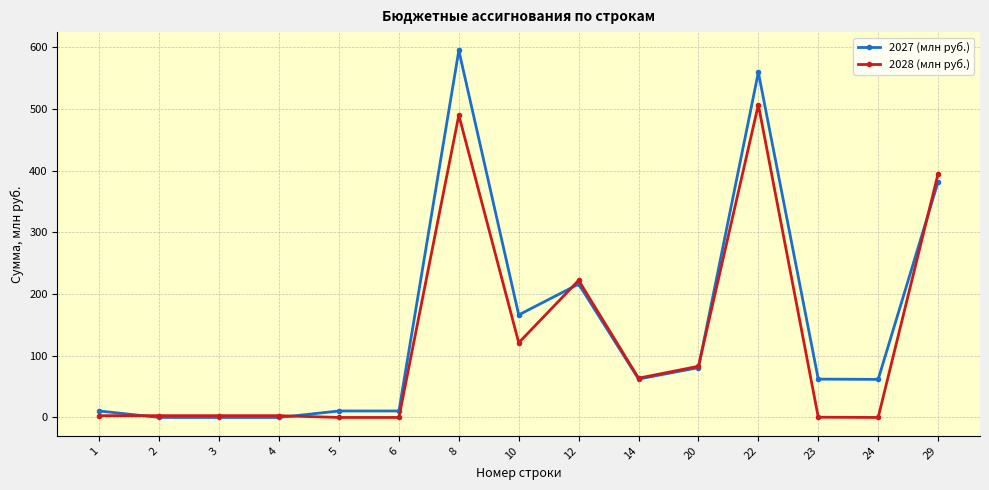

Which category has the highest value in the 2028 (млн руб.) series?

22